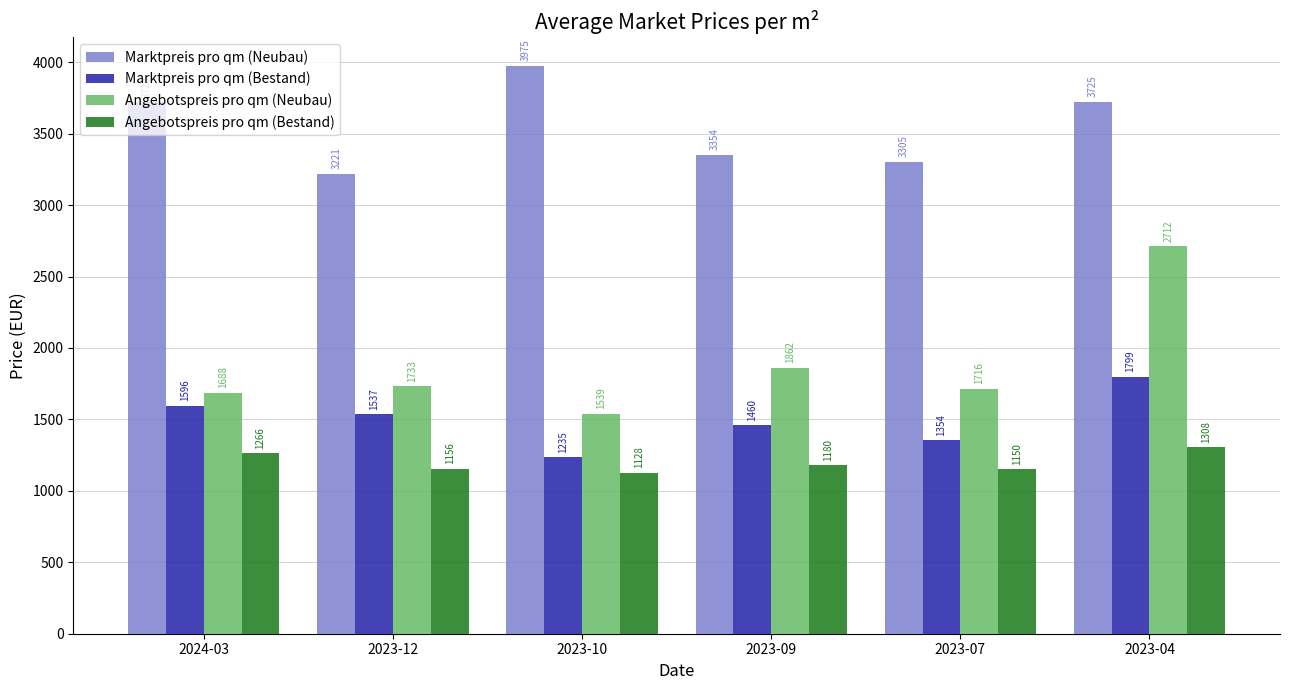

What is the total value across all series at 2023-12?

7647.7